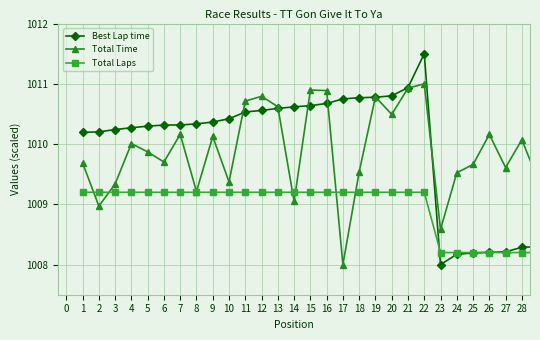

What is the greatest value displayed?

1011.5